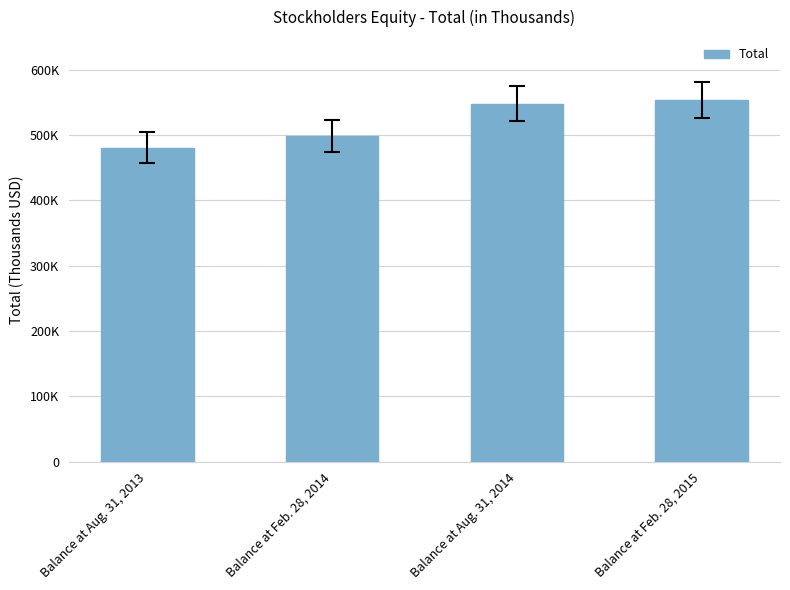

Reading right to left, what are all the values shown in this chart?

Balance at Feb. 28, 2015=553911	Balance at Aug. 31, 2014=548265	Balance at Feb. 28, 2014=498393	Balance at Aug. 31, 2013=481049